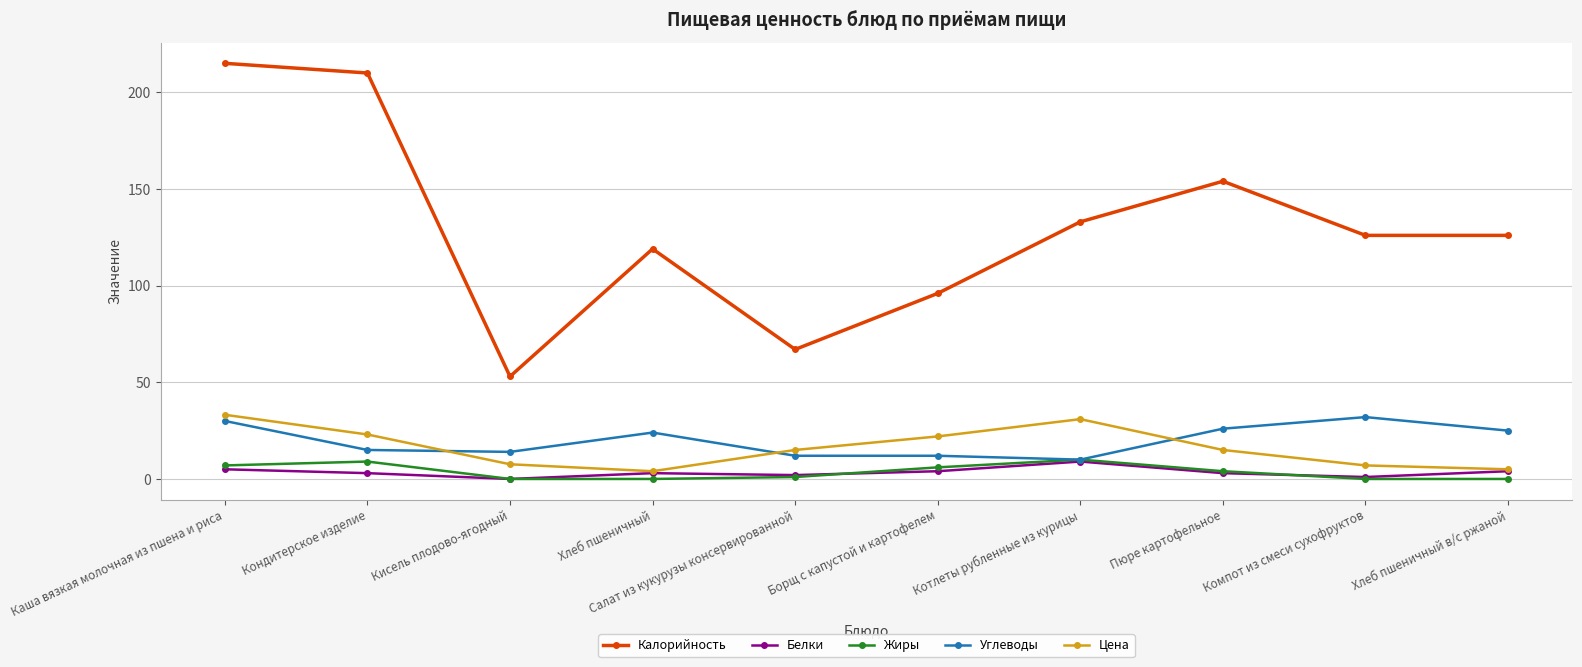

How many interior local peaks does the Калорийность series have?

2